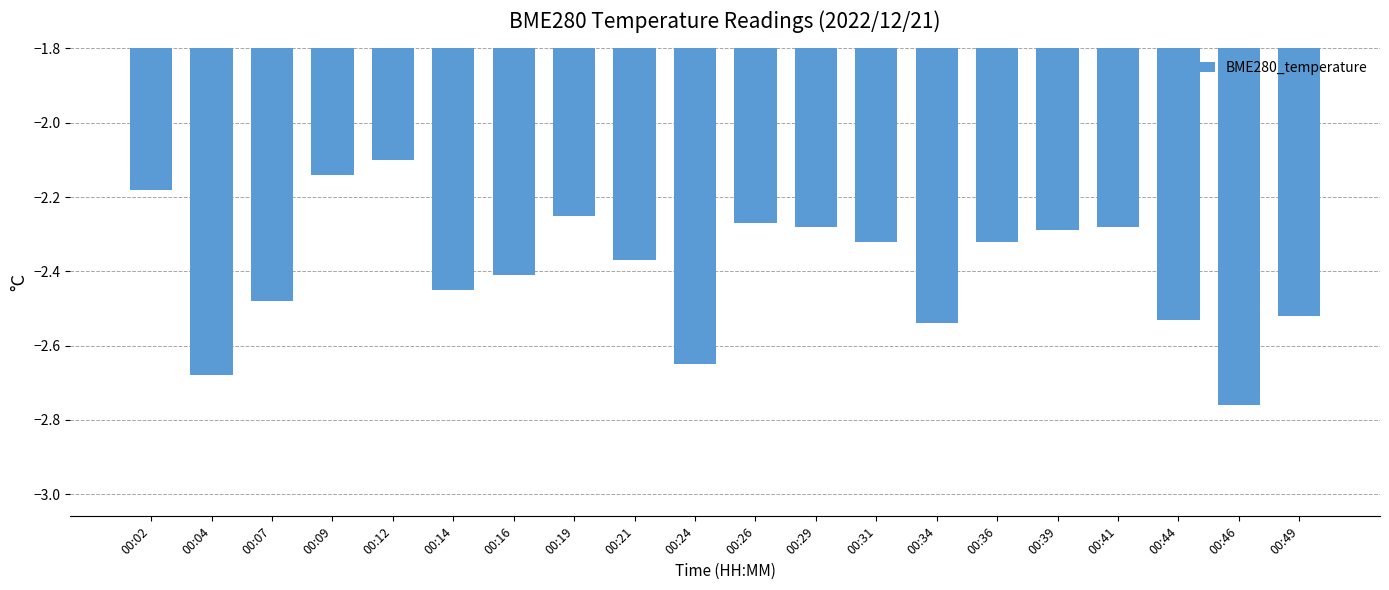

Between 00:21 and 00:02, which is larger?

00:02